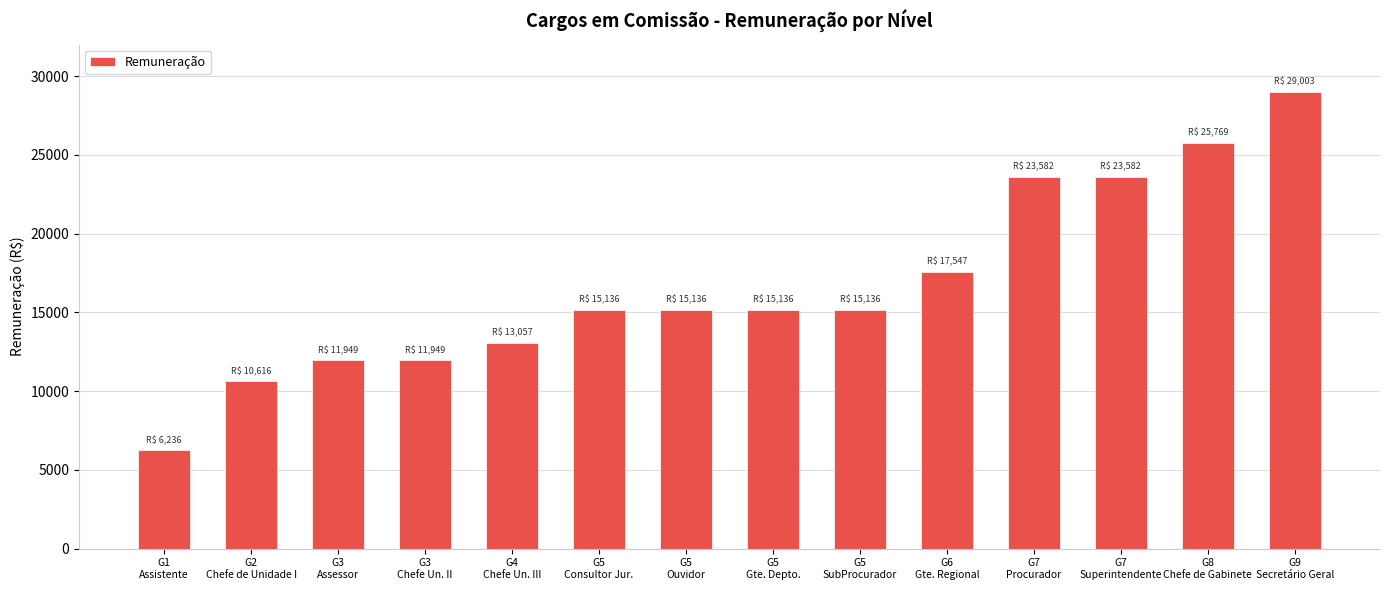

At which category does the chart reach its peak across all series?

G9
Secretário Geral